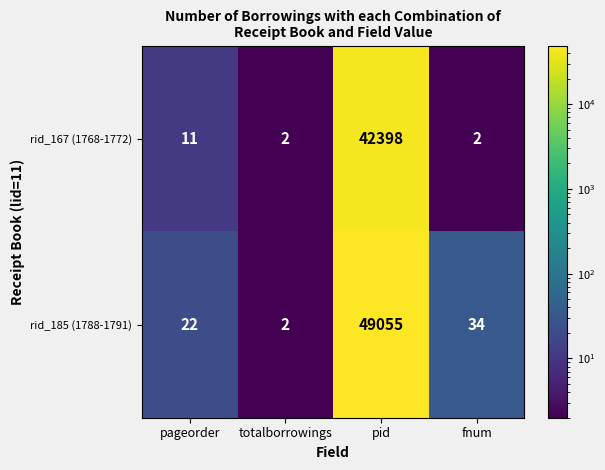

At which label is rid_185 (1788-1791) closest to 24528?

fnum